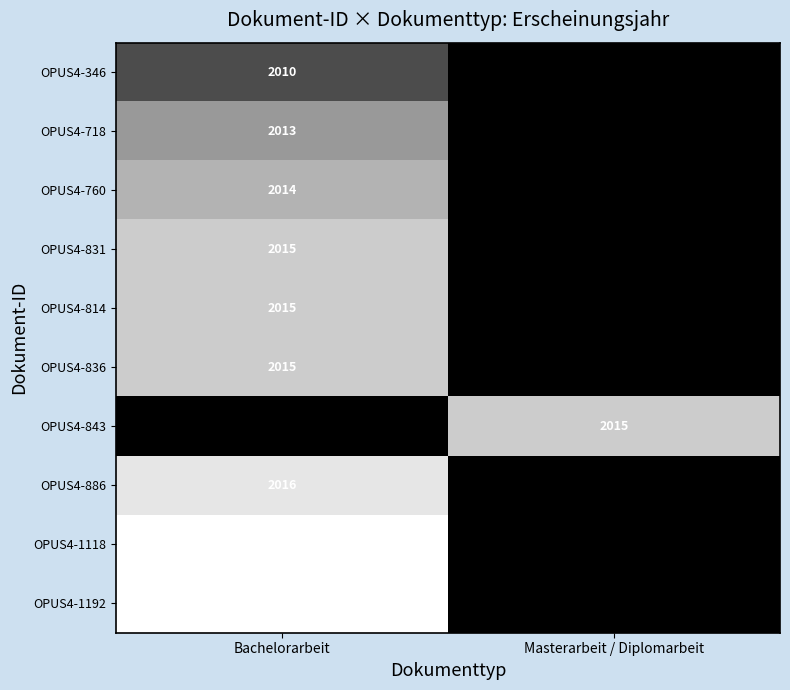

Is it true that OPUS4-718 equals 2013 at Bachelorarbeit?

True